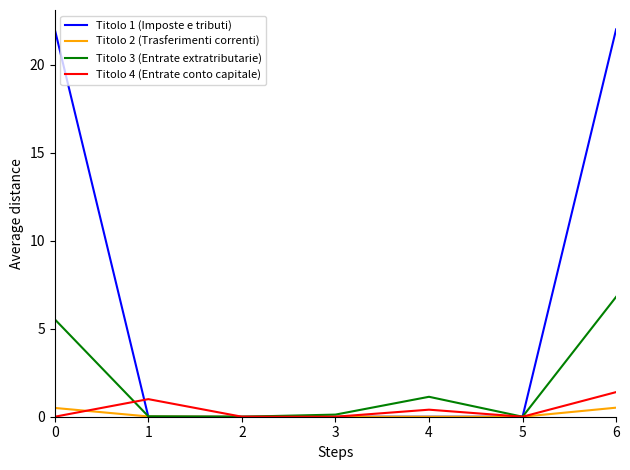

Which series has the largest range (max minus min)?

Titolo 1 (Imposte e tributi)